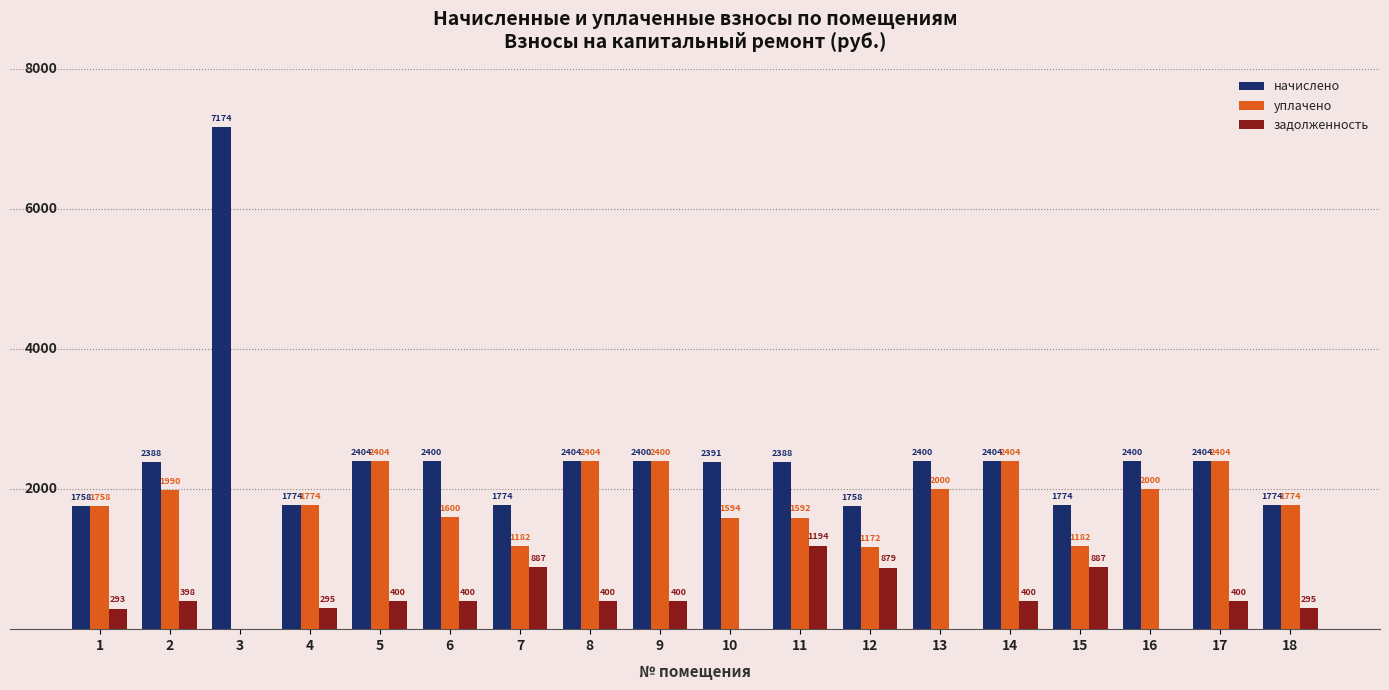

Which series has the largest total across all categories?

начислено